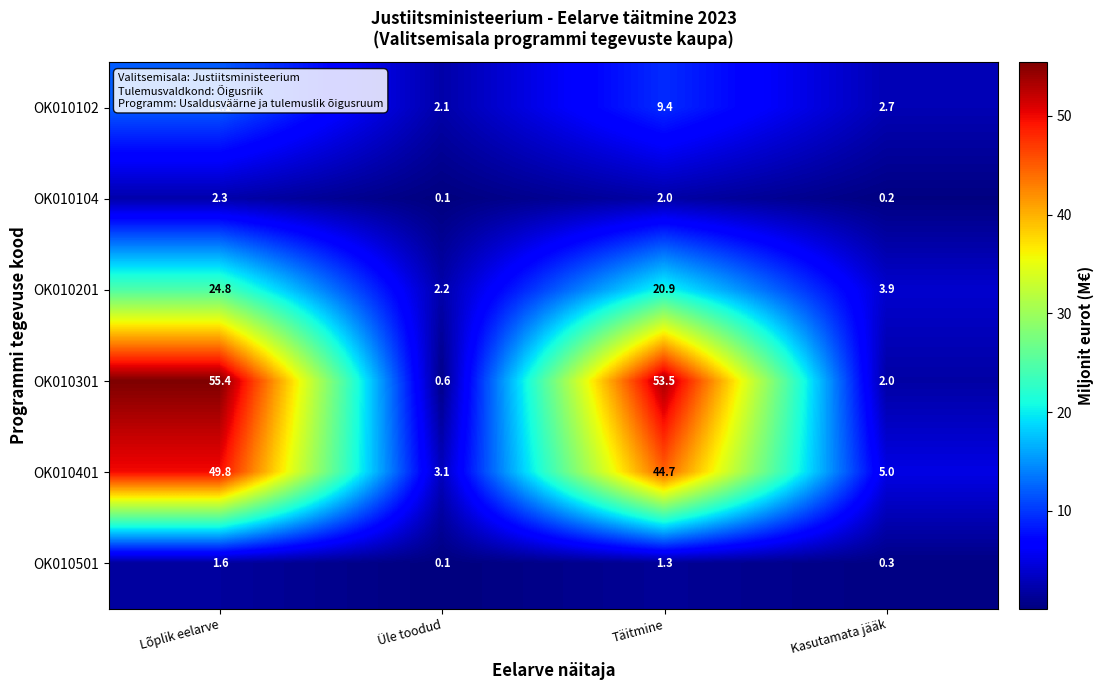

The value of OK010401 at Täitmine is 20.8. True or false?

False